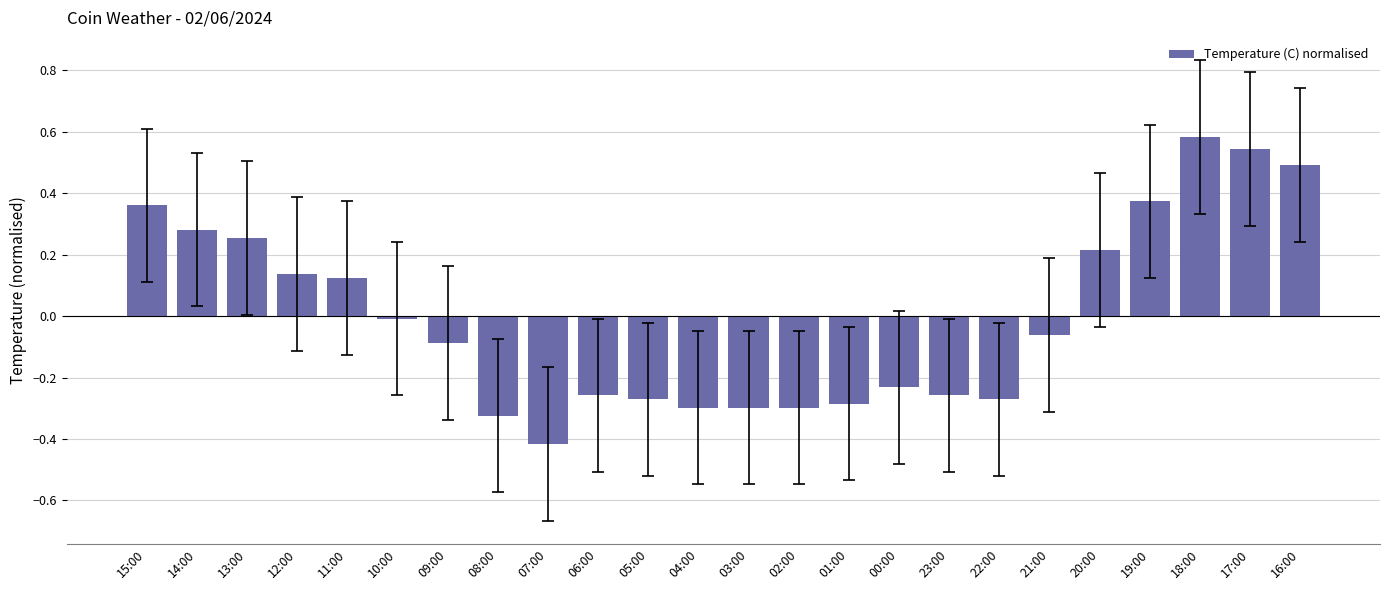

How many data points are above 0?

10